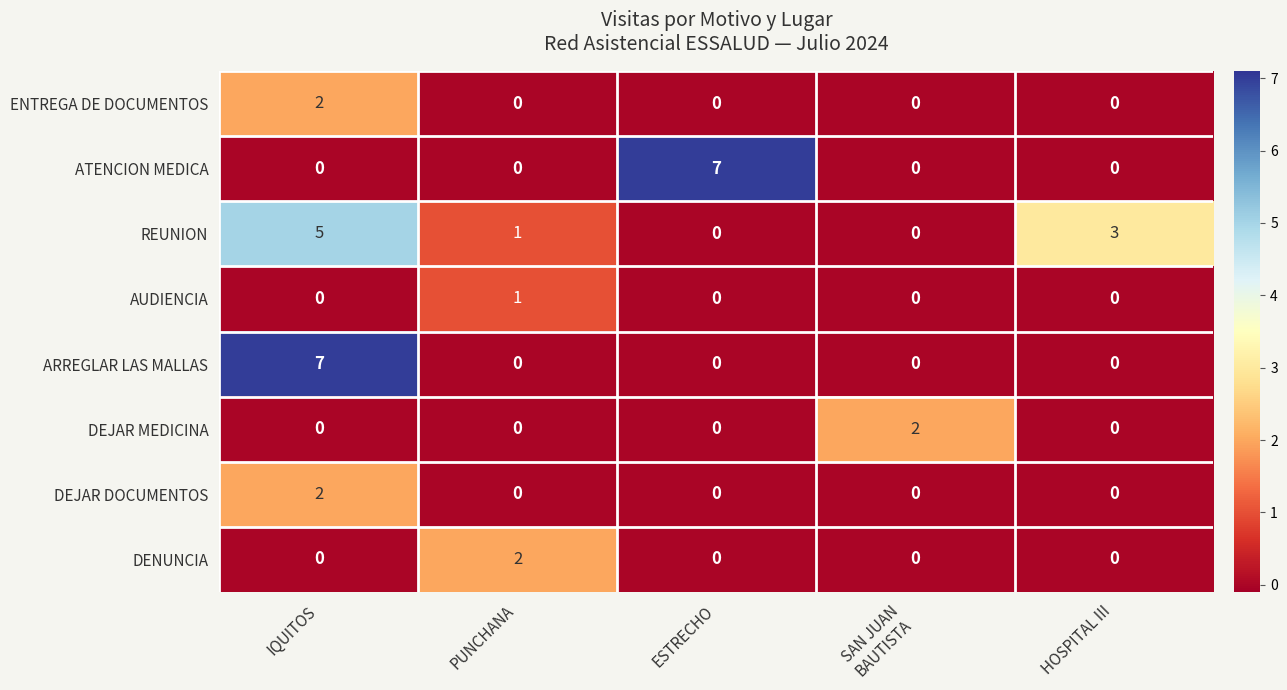

At which label does REUNION first exceed 1?

IQUITOS